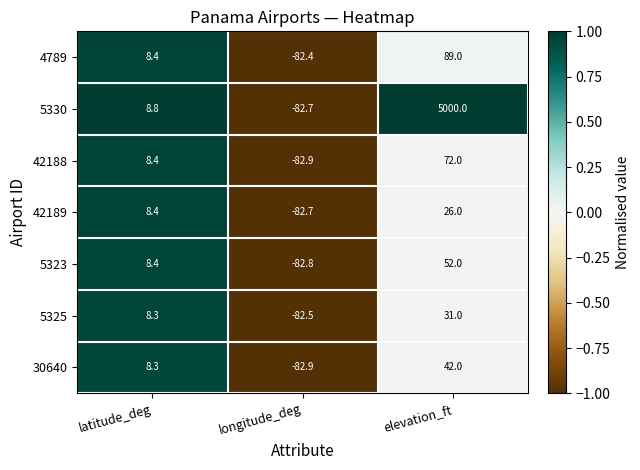

At which label is 42189 closest to -28?

latitude_deg